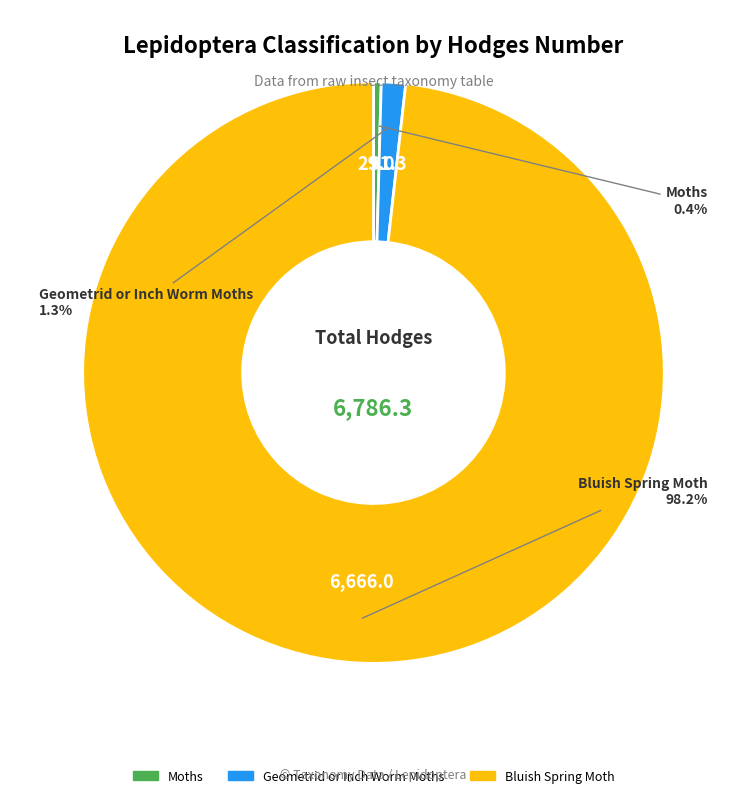

To the nearest percent, what is the combined percentage of Geometrid or Inch Worm Moths and Bluish Spring Moth?

100%